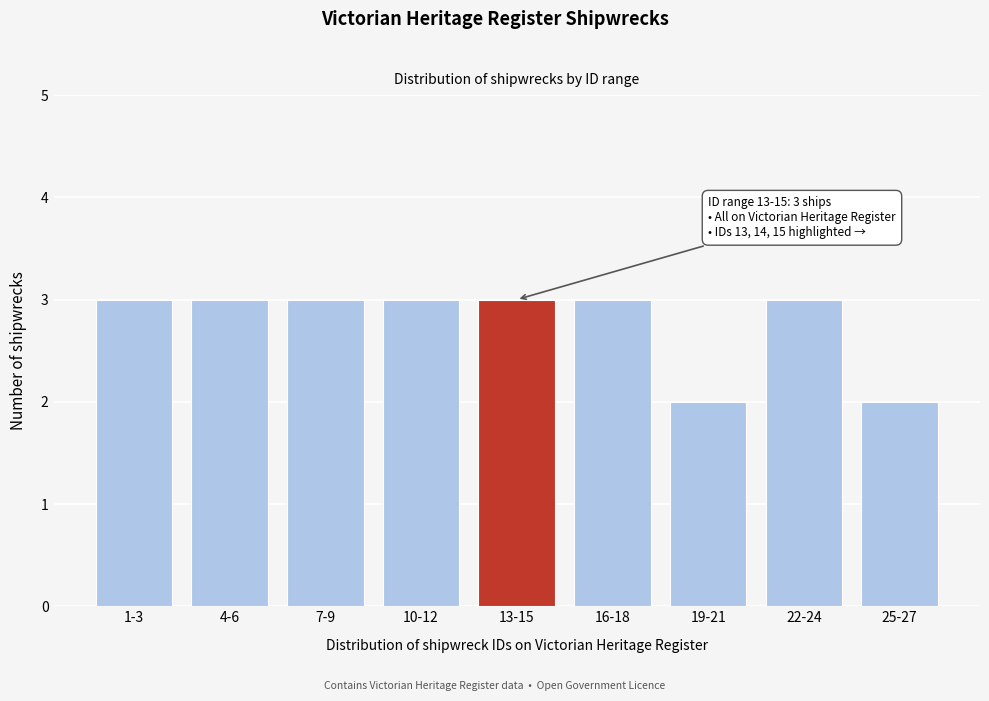

Reading right to left, transcribe all the data shown in this chart.

2	3	2	3	3	3	3	3	3